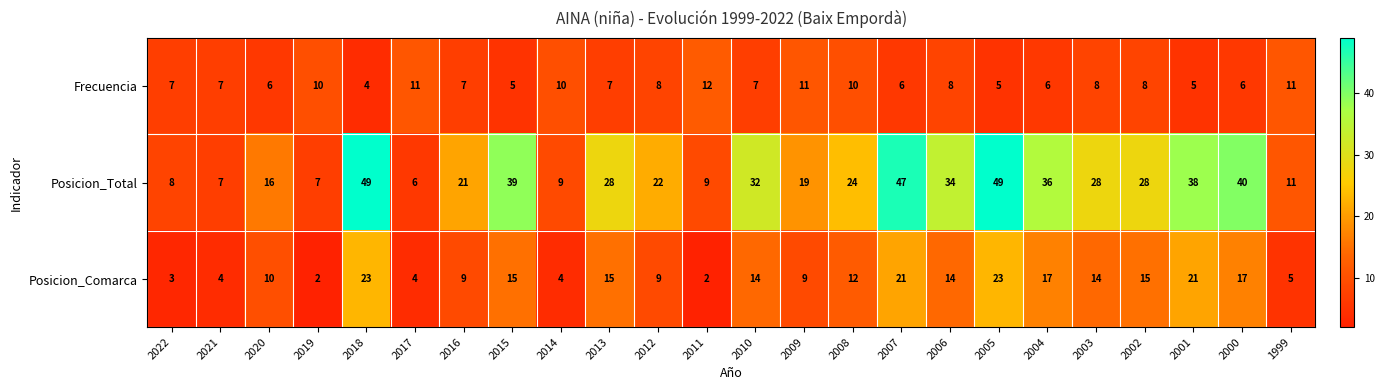

What is the minimum value shown in the chart?

2